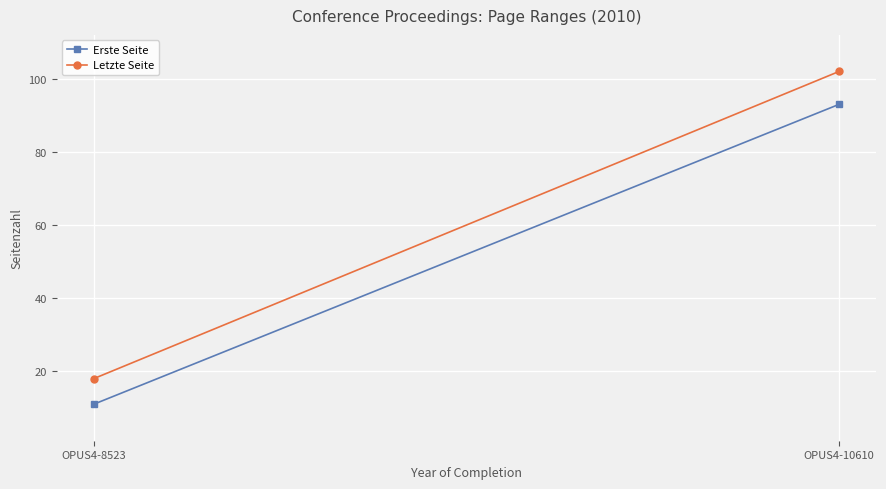

What is the spread (max minus min) of values at OPUS4-8523?

7